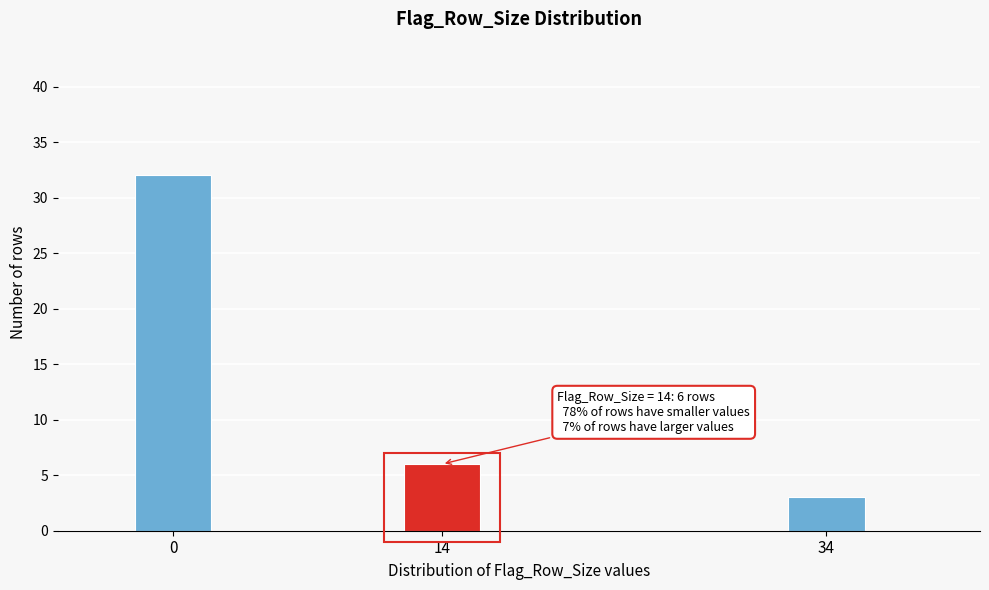

Reading left to right, what are all the values shown in this chart?

0=32	14=6	34=3